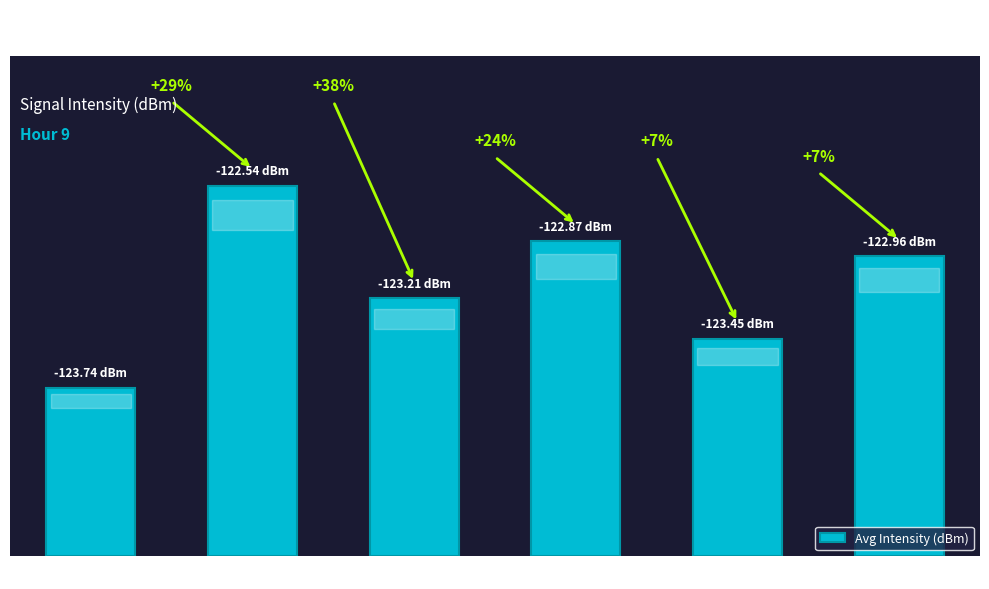

What is the change in value from minute 0 to minute 1?

+1.2